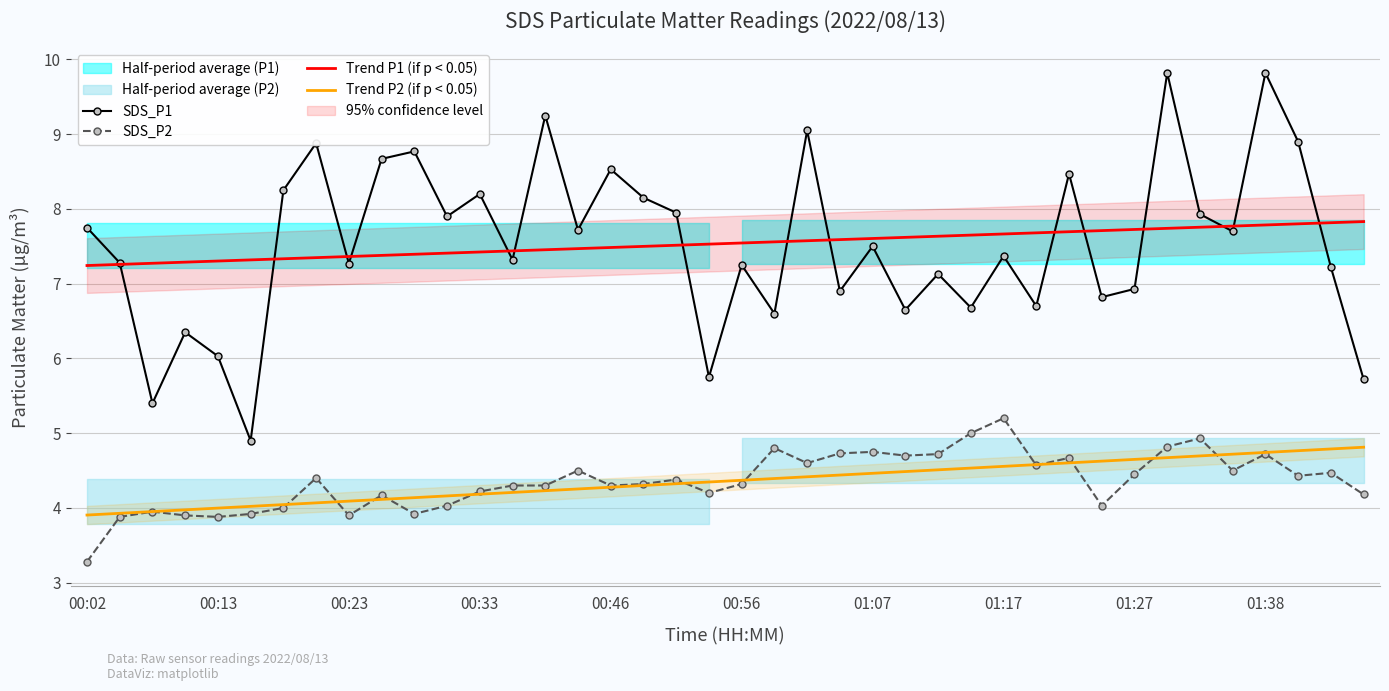

True or false: Trend P1 (if p < 0.05) and SDS_P2 intersect in this chart.

False